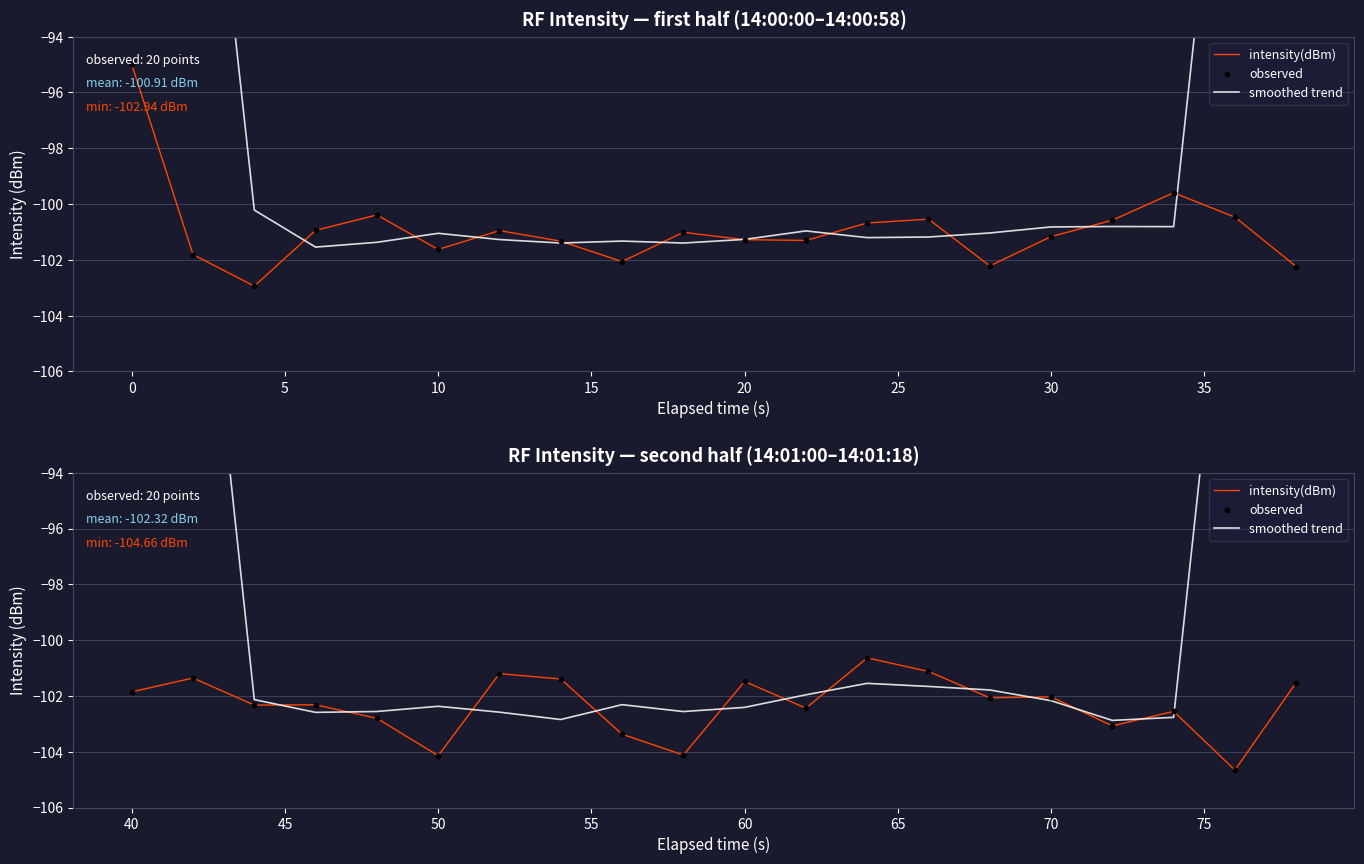

What are all the series names shown in the legend?

intensity(dBm), smoothed trend, observed